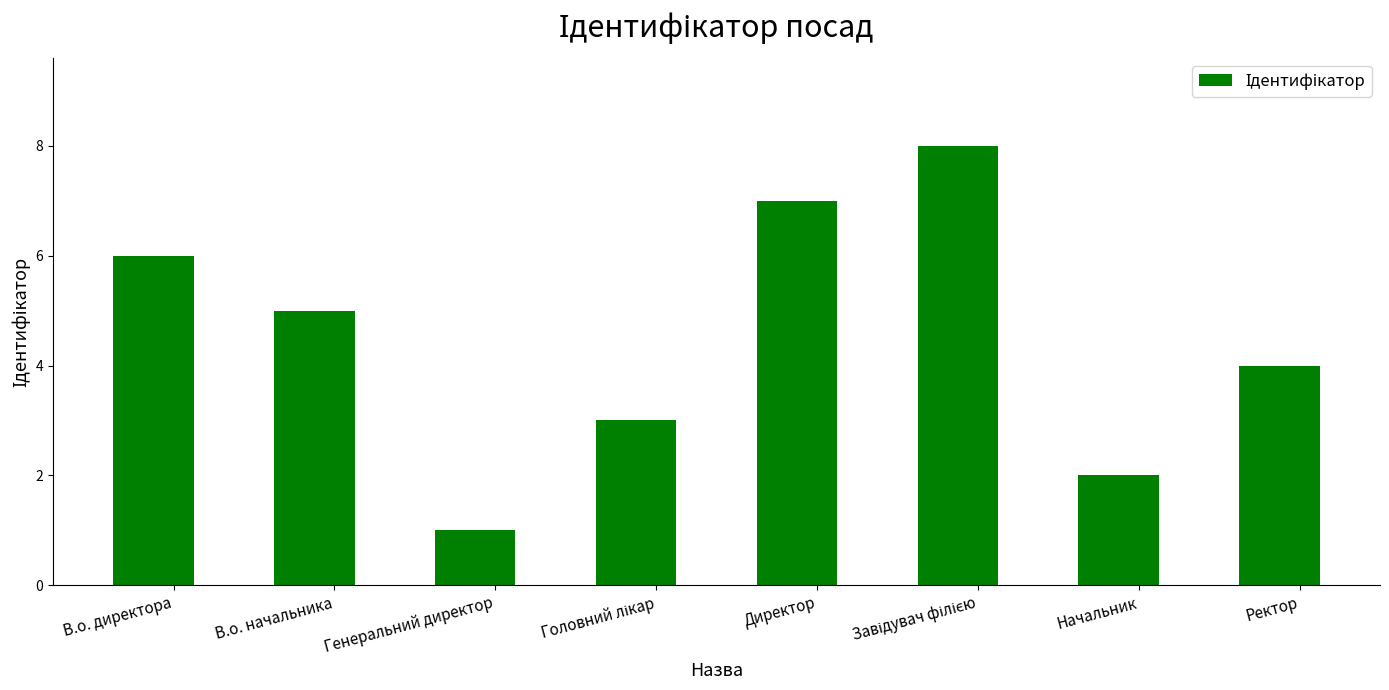

What is the label of the 3rd bar from the left?

Генеральний директор